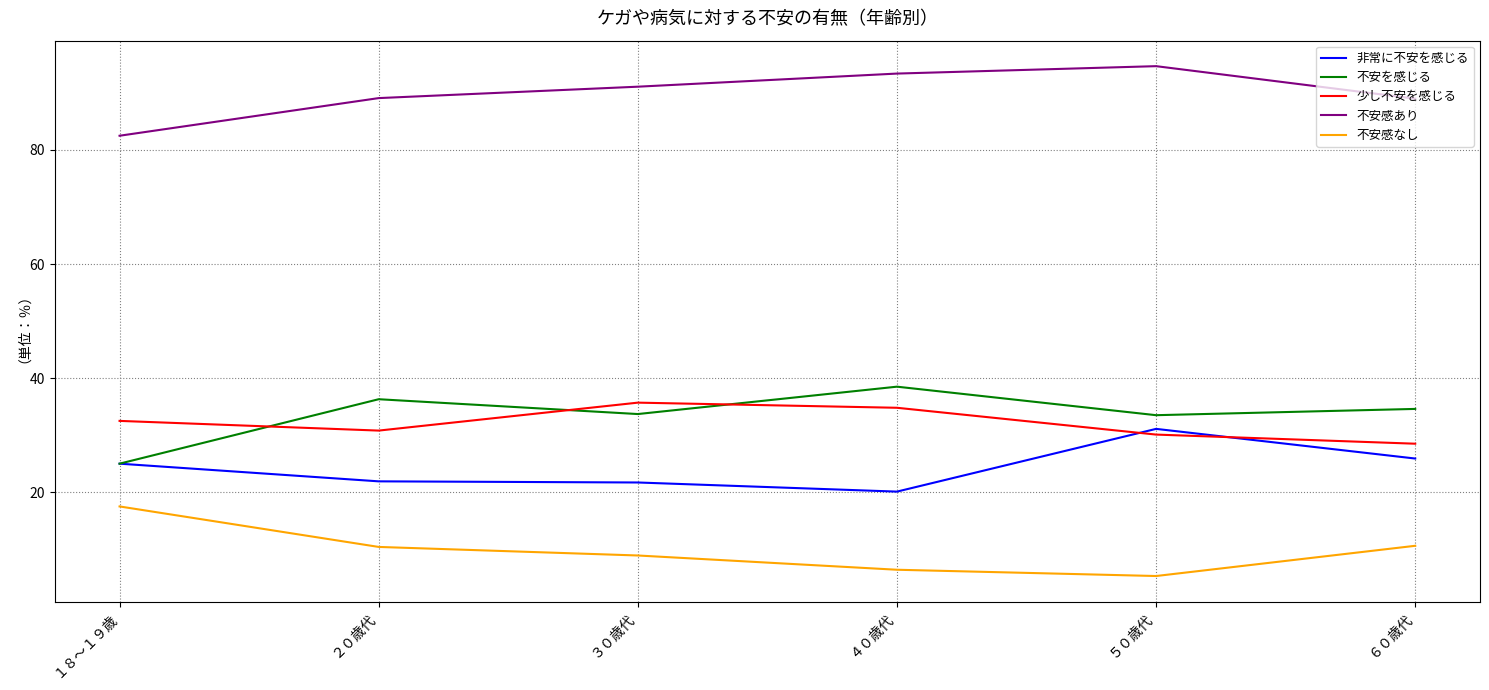

Where does the 不安を感じる series first go above 34?

２０歳代